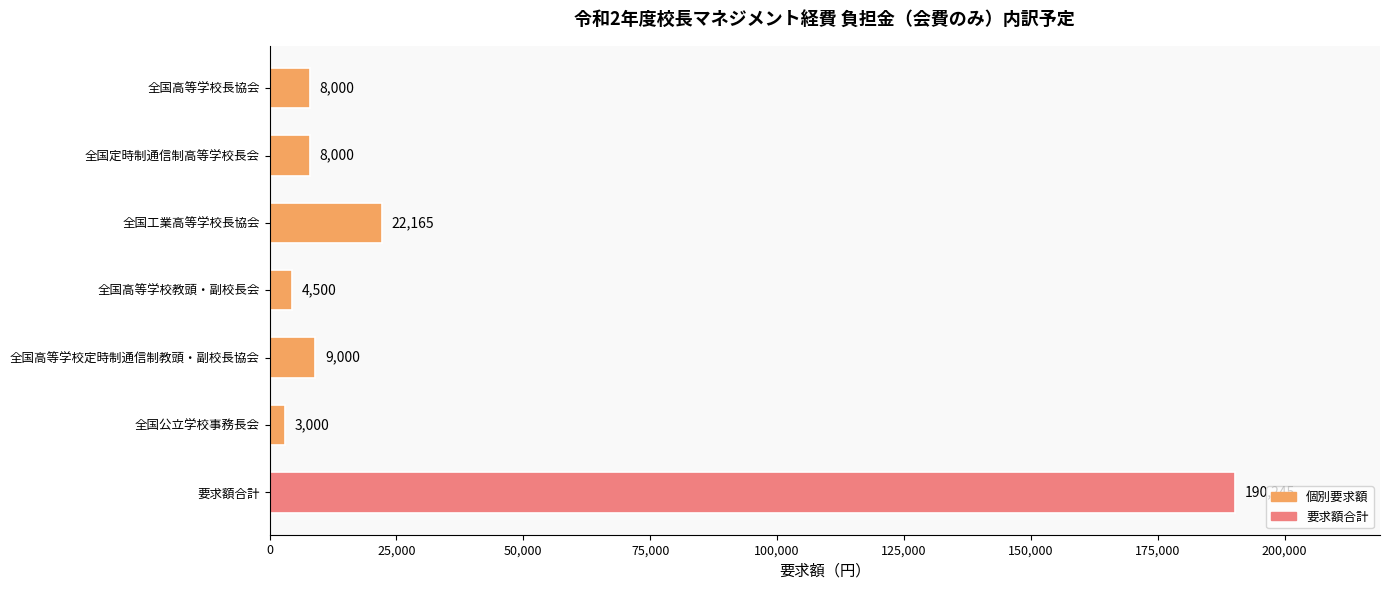

Reading bottom to top, extract all data points from this chart.

要求額合計=190245	全国公立学校事務長会=3000	全国高等学校定時制通信制教頭・副校長協会=9000	全国高等学校教頭・副校長会=4500	全国工業高等学校長協会=22165	全国定時制通信制高等学校長会=8000	全国高等学校長協会=8000